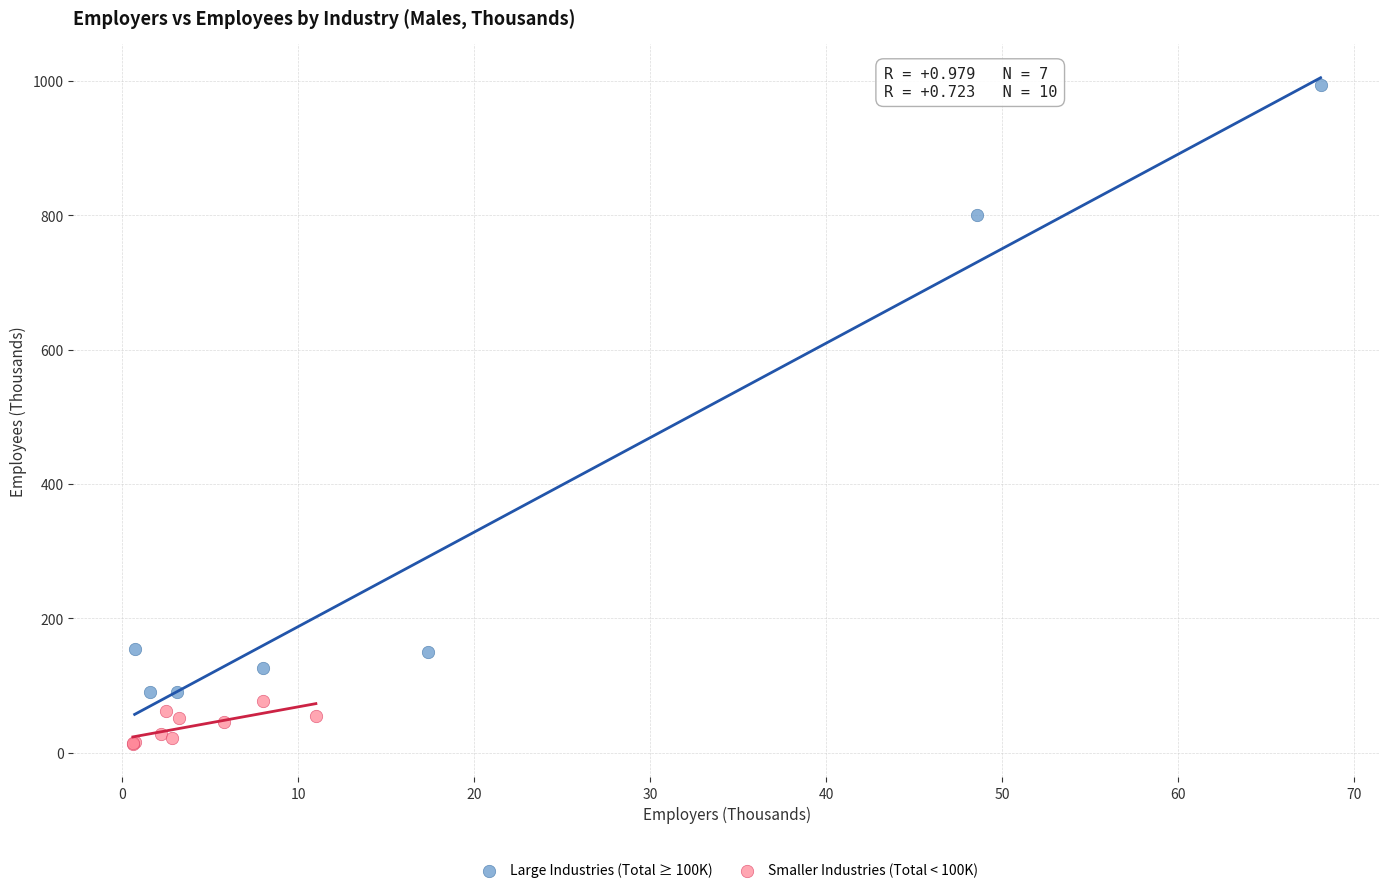

Which series contains the lowest Y value?

Smaller Industries (Total < 100K)